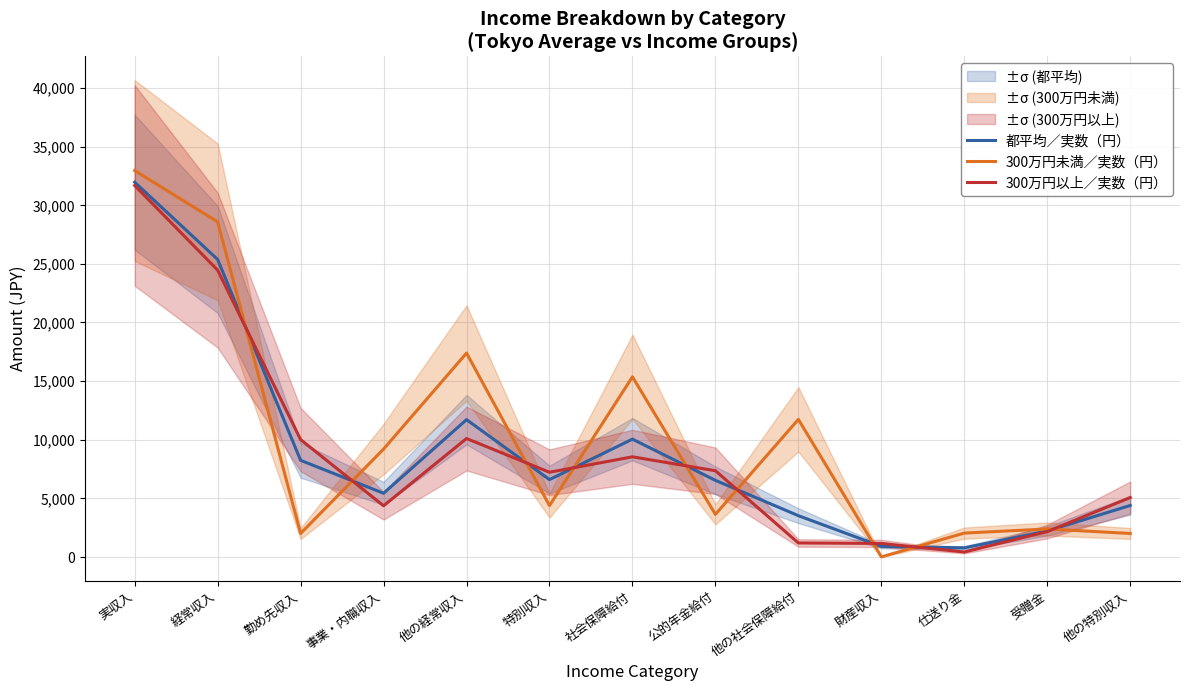

How many distinct data groups are displayed?

3